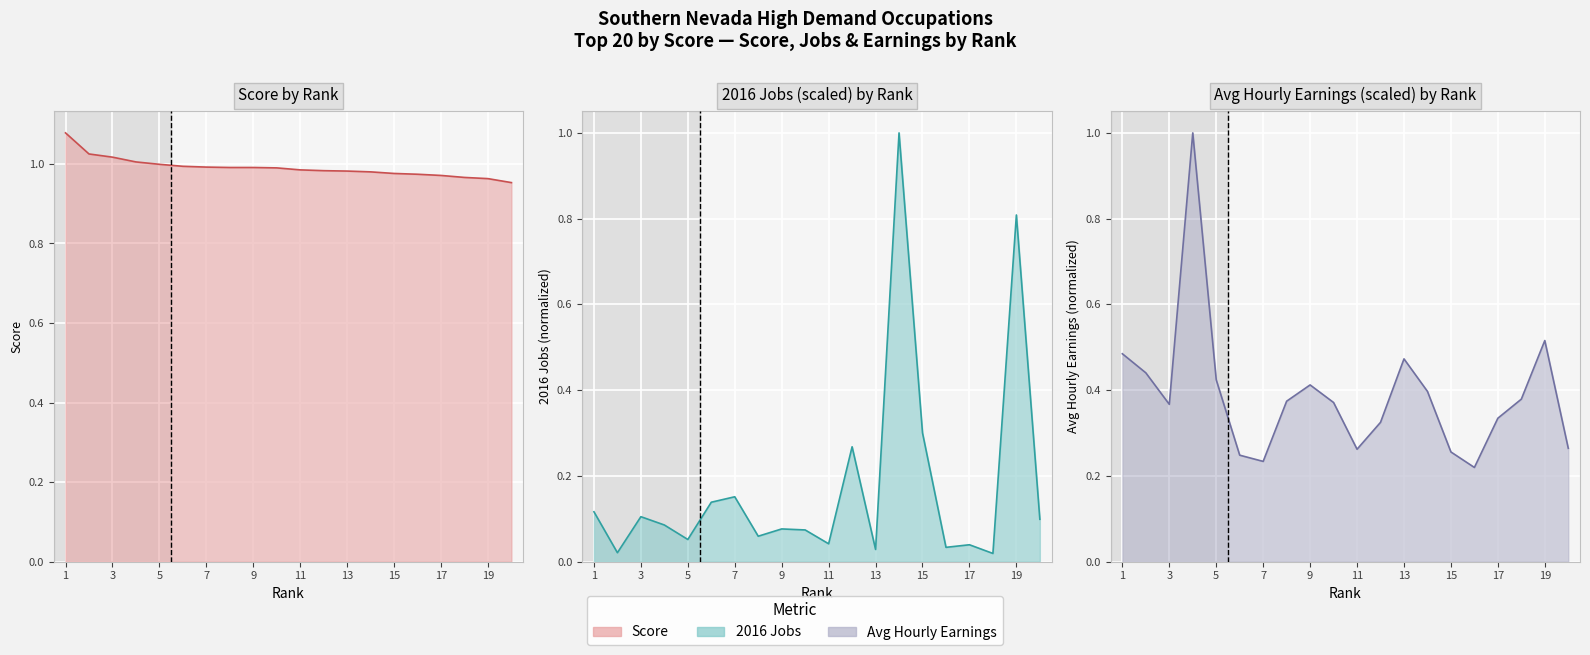

The value of Avg Hourly Earnings (line) at 11 is 0.3. True or false?

True